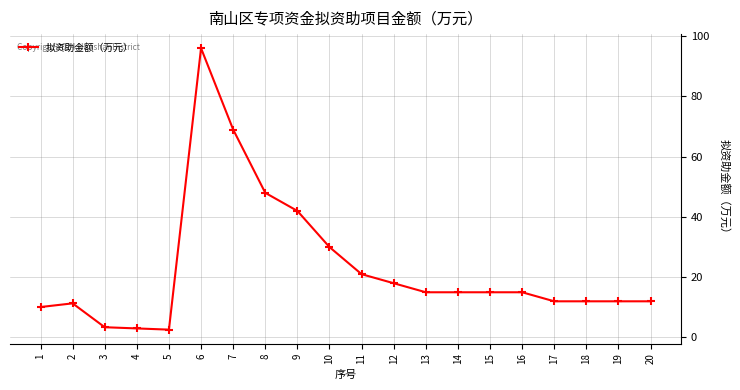

Is it true that the value at 5 is 2.6?

True